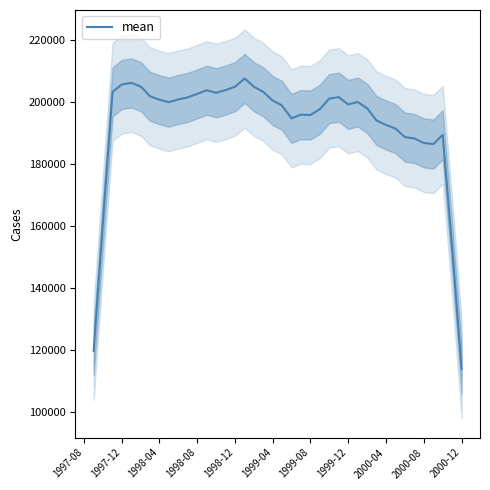

What is the lowest value of the mean series?

113798.8